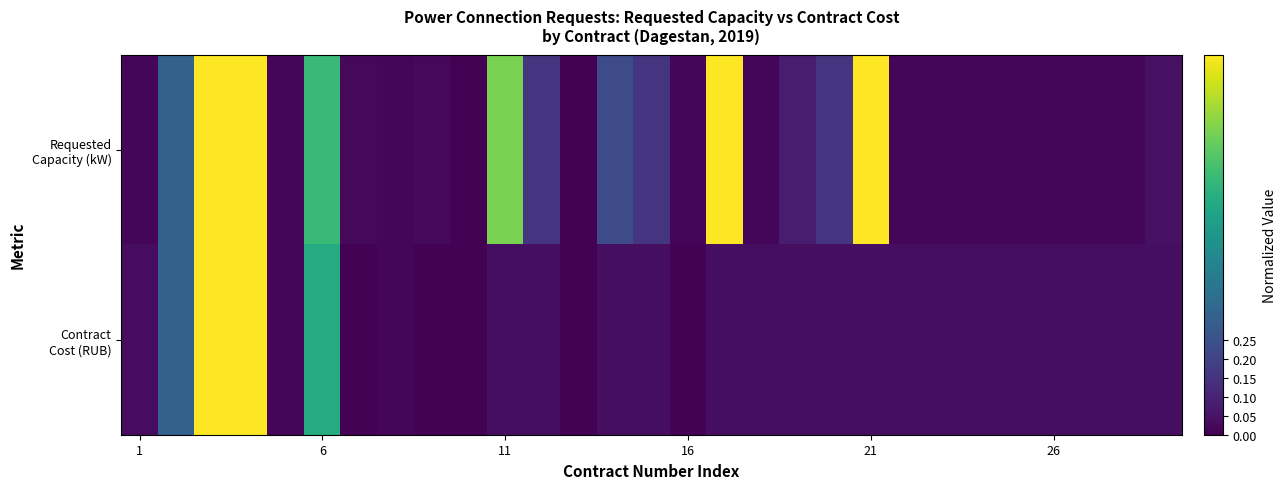

Which series has the largest total across all categories?

Requested Capacity (kW)